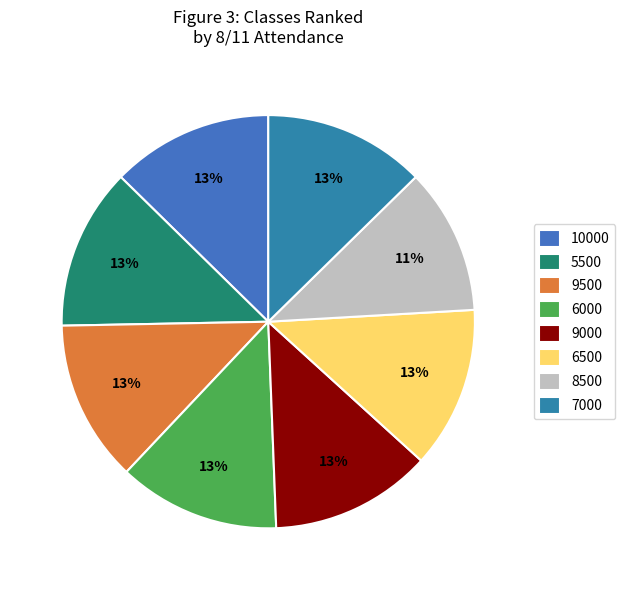

What is the largest slice in the pie chart?

10000